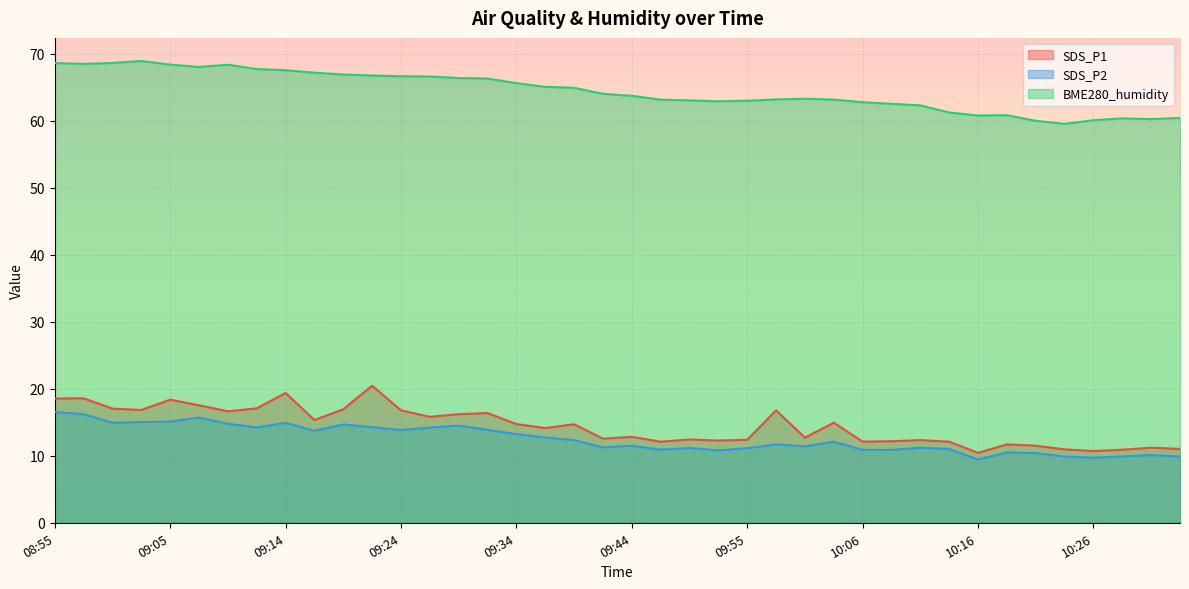

What are all the series names shown in the legend?

SDS_P1, SDS_P2, BME280_humidity